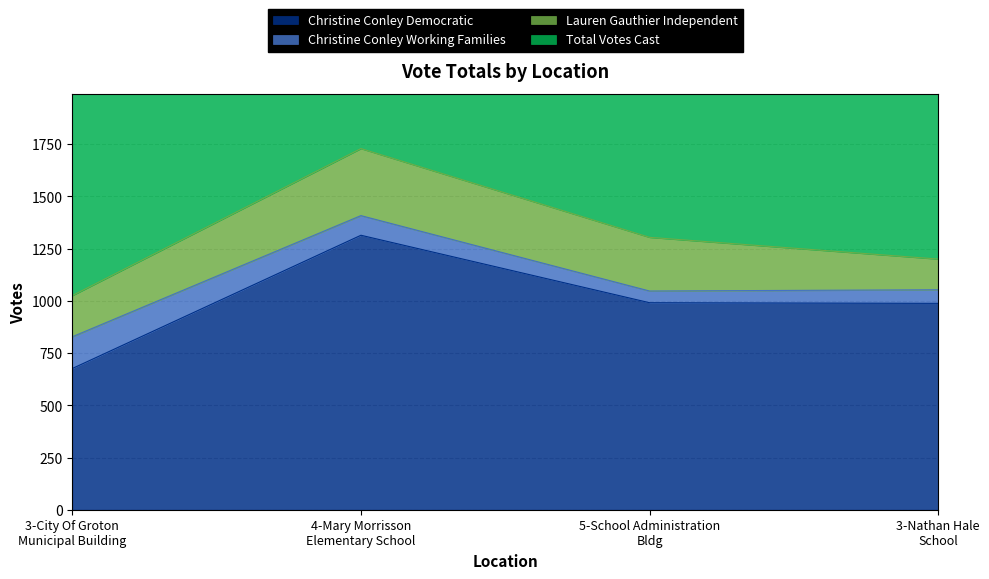

True or false: Christine Conley Democratic has more than 1 points higher than both neighbors.

False